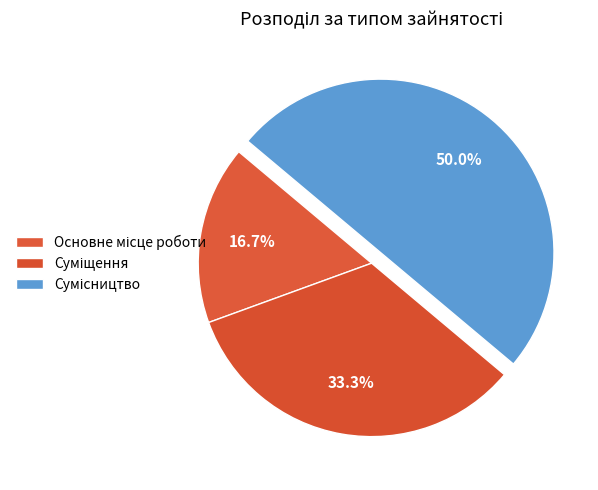

Does any single category account for the majority?

No